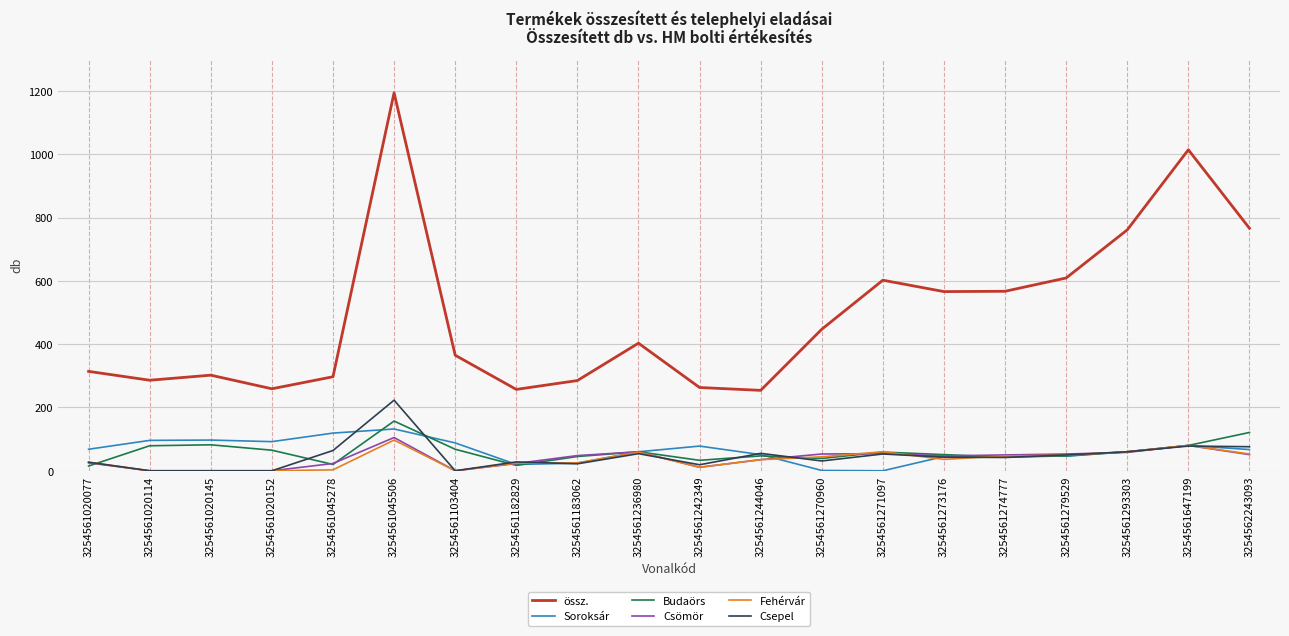

Is it true that Csepel equals 19 at 3254561242349?

True